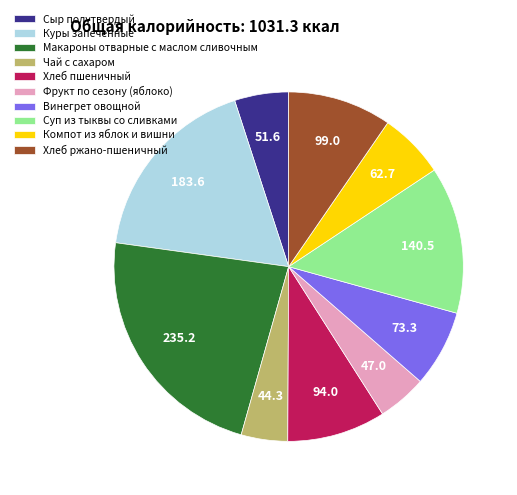

How many segments does this pie chart have?

10